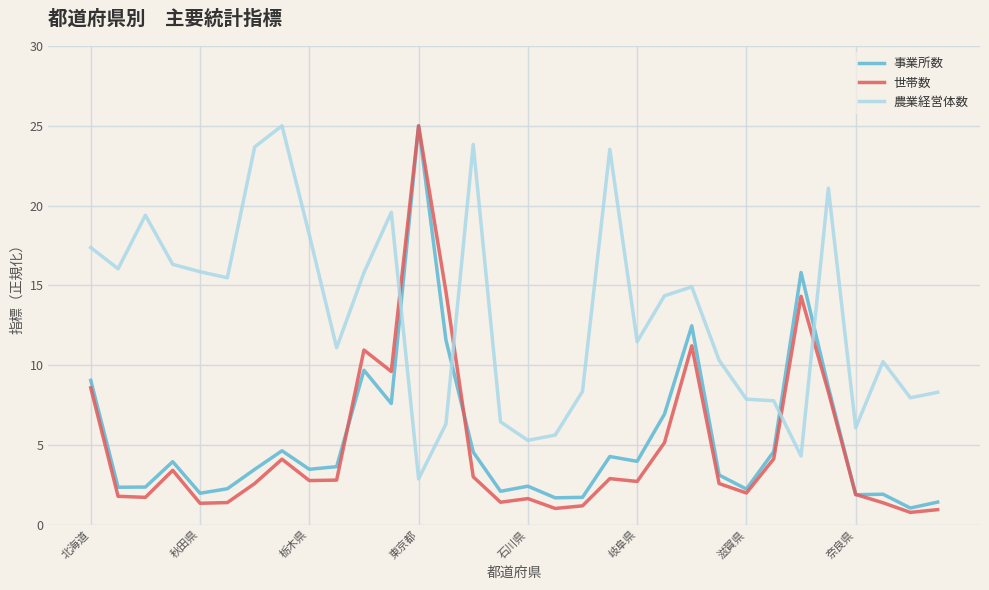

How many times do 農業経営体数 and 事業所数 cross each other?

4